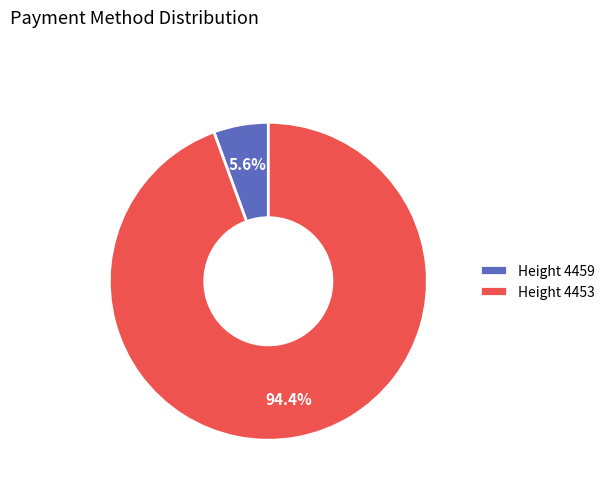

Which category accounts for the majority?

Height 4453